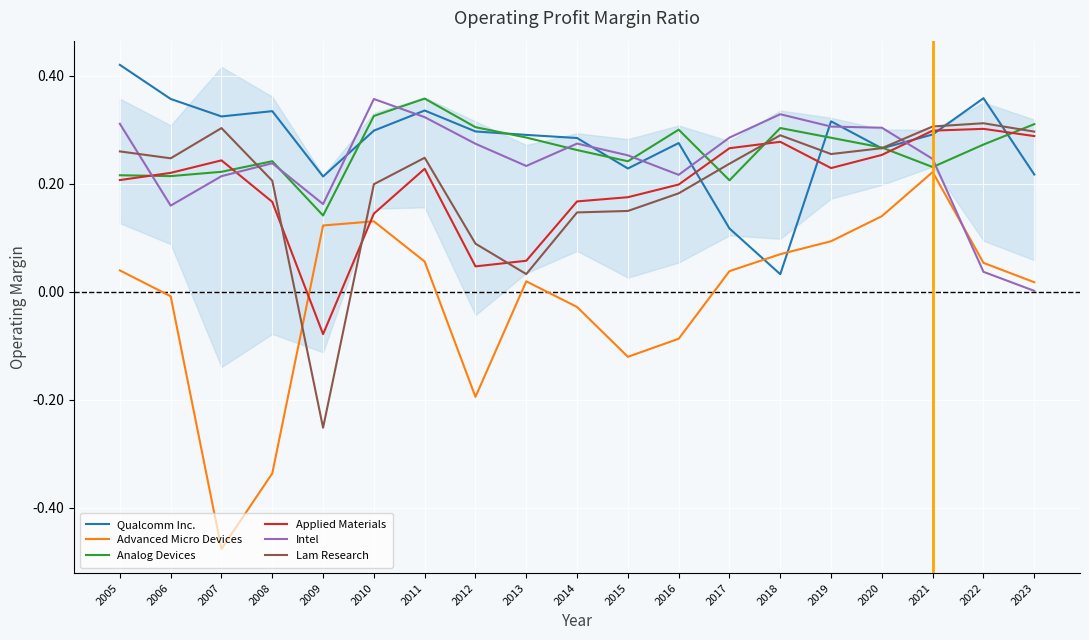

Which label corresponds to the largest value in the chart?

2005